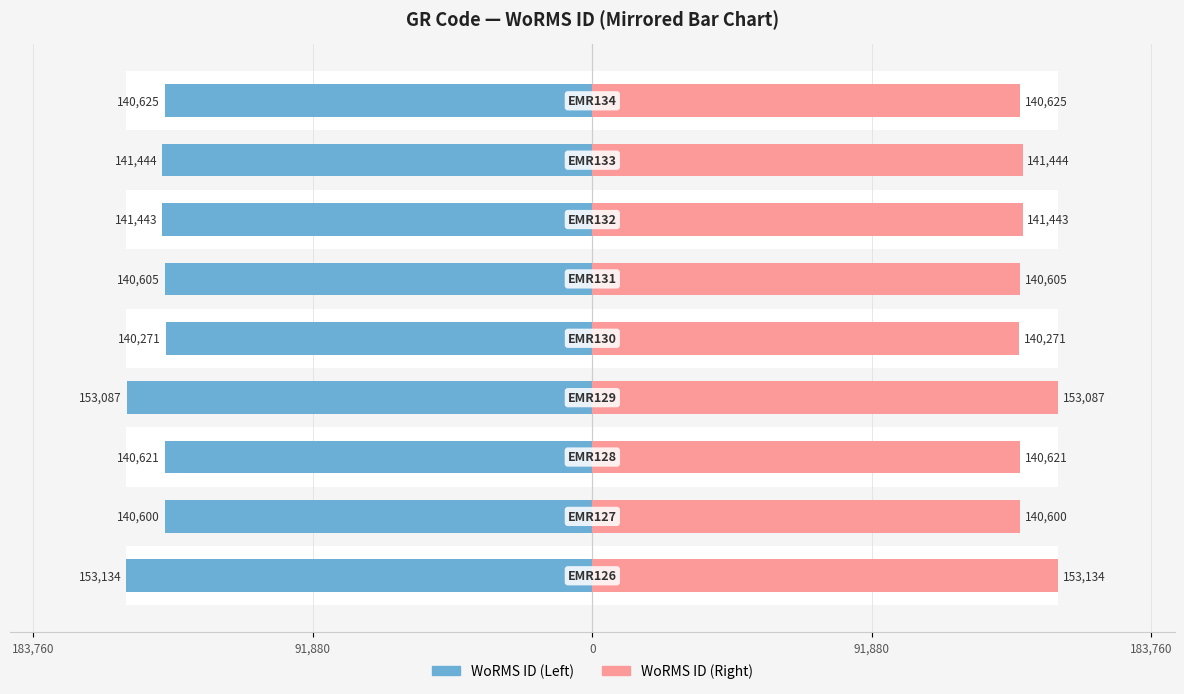

List the series in order of their overall mean, highest first.

WoRMS ID (Right), WoRMS ID (Left)